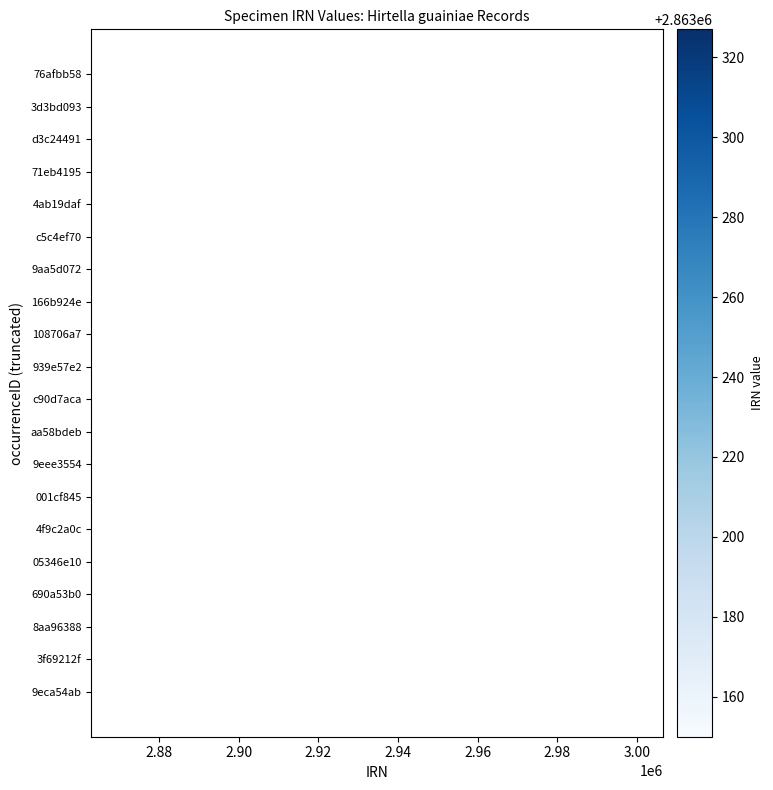

True or false: the data shows 2863156 at 3f69212f.

True